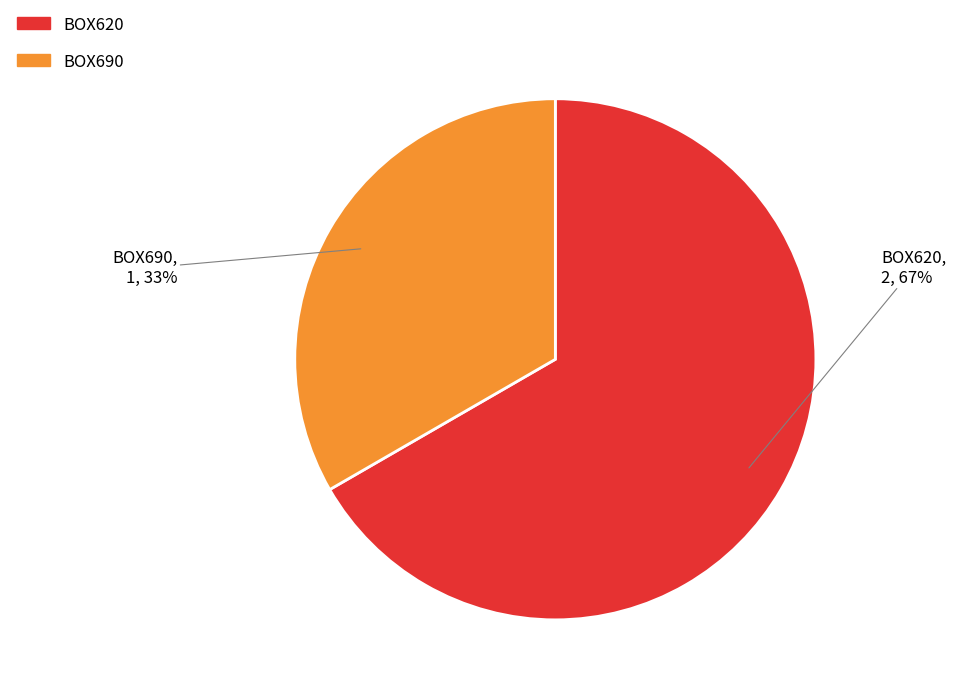

Rank the categories by value from lowest to highest.

BOX690, BOX620